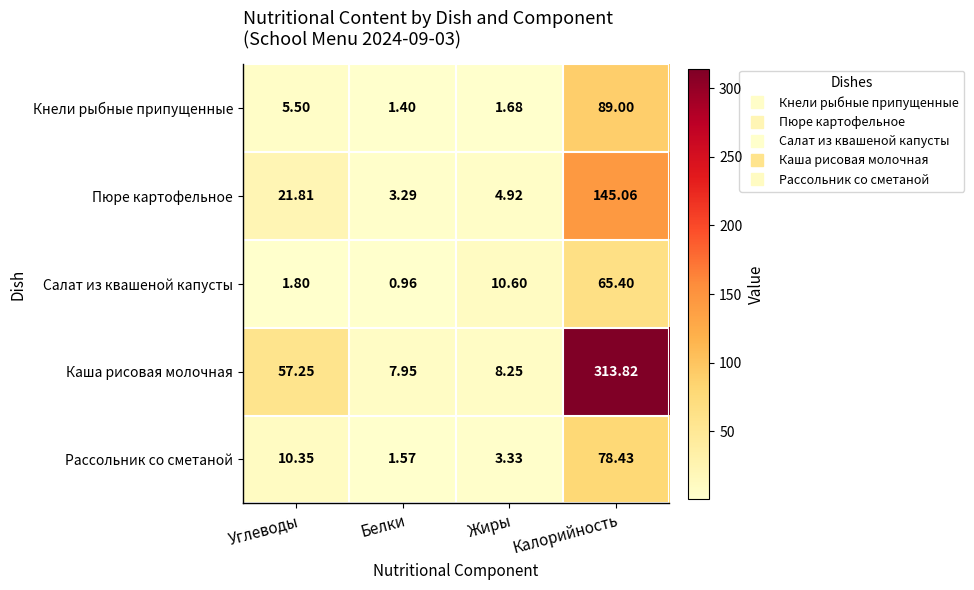

At which category does the chart reach its peak across all series?

Калорийность